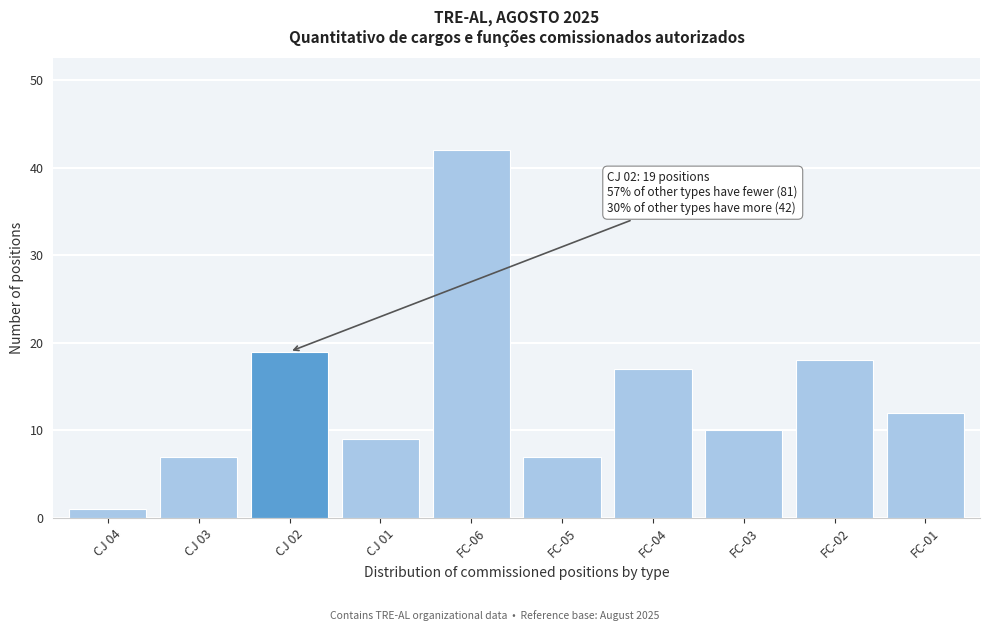

Reading right to left, what are all the values shown in this chart?

FC-01=12	FC-02=18	FC-03=10	FC-04=17	FC-05=7	FC-06=42	CJ 01=9	CJ 02=19	CJ 03=7	CJ 04=1